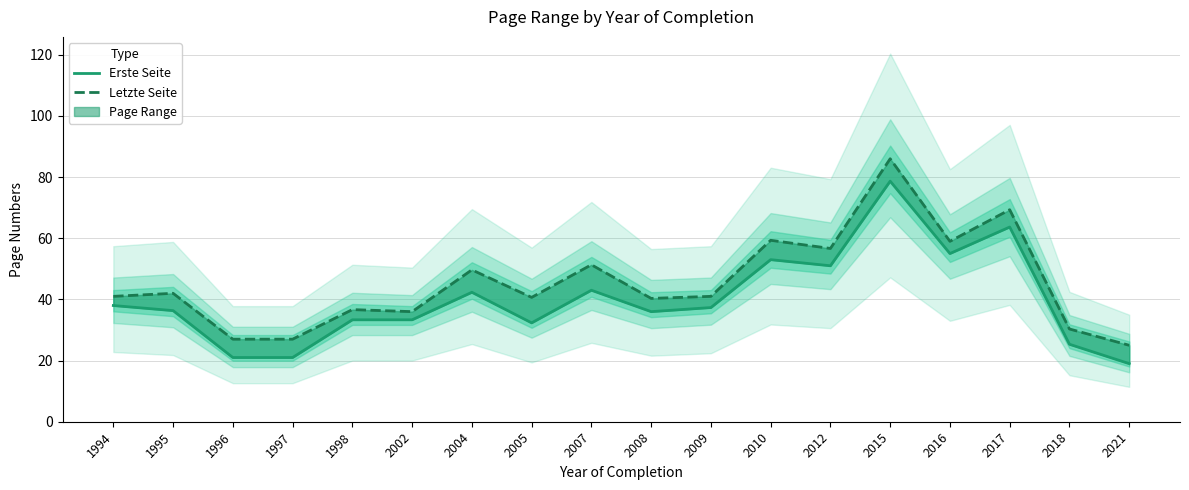

What is the value of the Letzte Seite point at the 7th from the left?

49.7